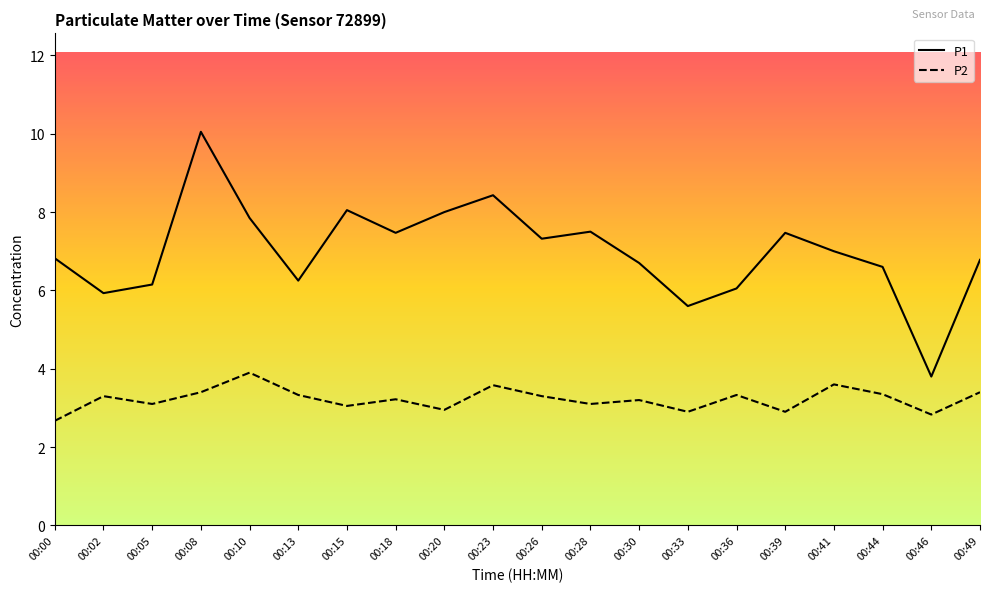

What is the average value of the P1 series?

7.0